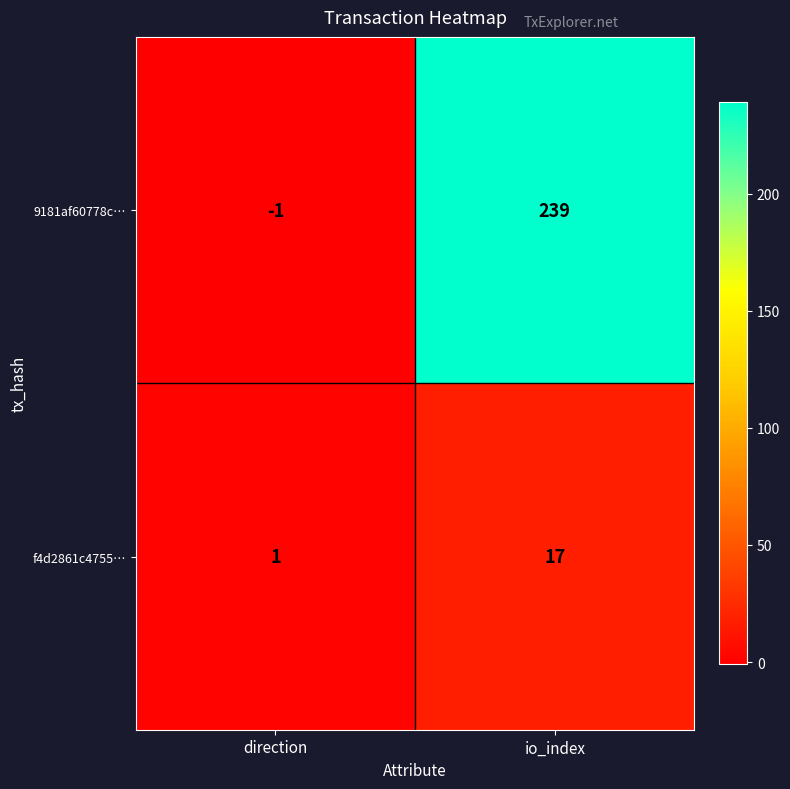

Which category has the highest value across all series?

io_index